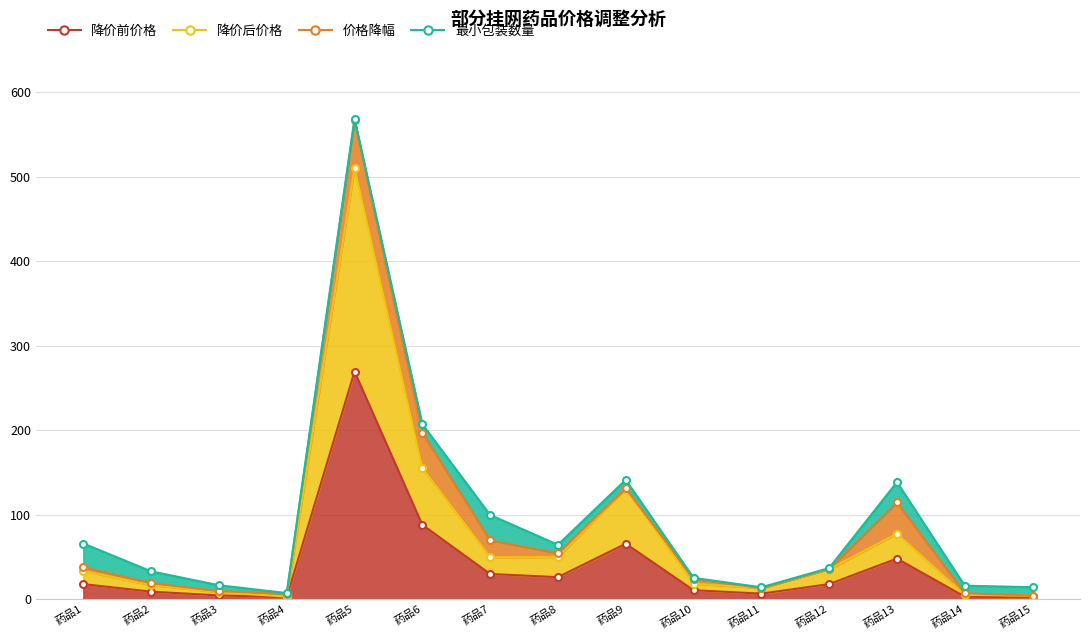

At which label does 降价前价格 first exceed 17?

药品1